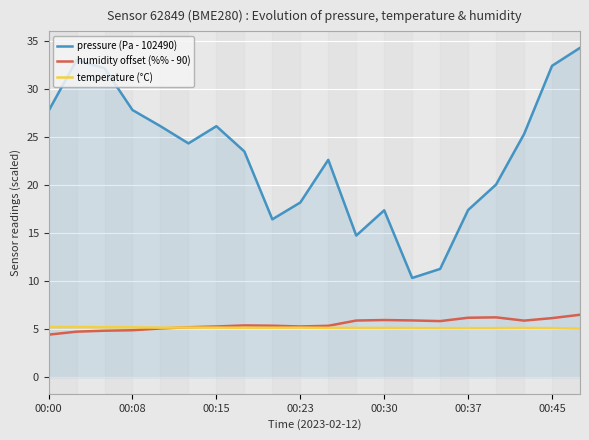

Count the number of data series in this chart.

3